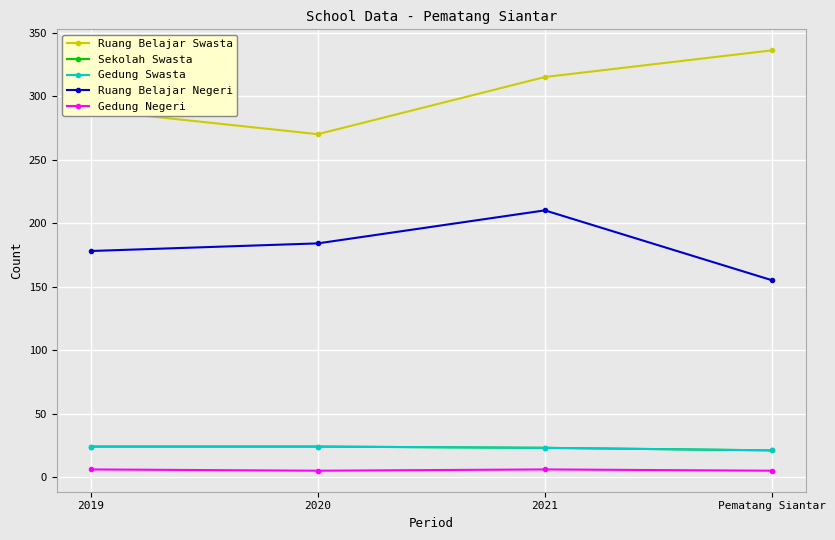

What is the label of the 2nd point from the right?

2021